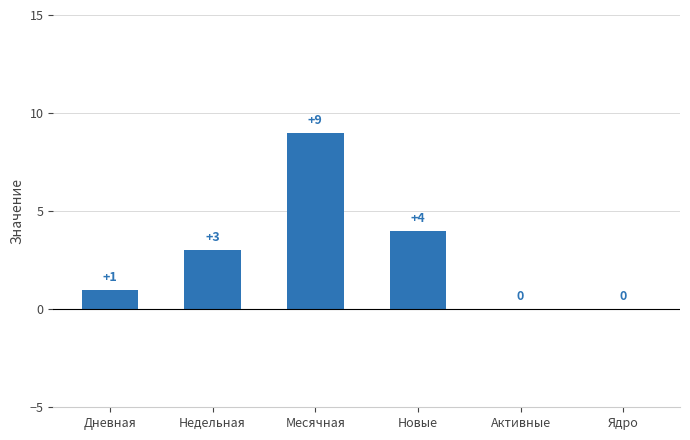

What is the sum of the values at Недельная and Активные?

3